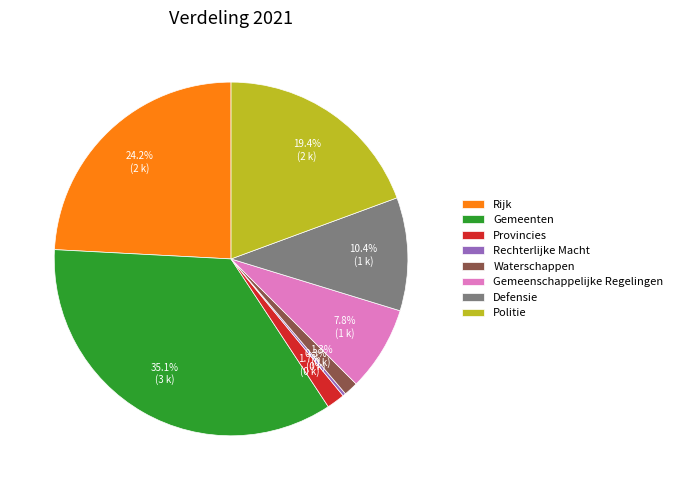

What is the largest slice in the pie chart?

Gemeenten